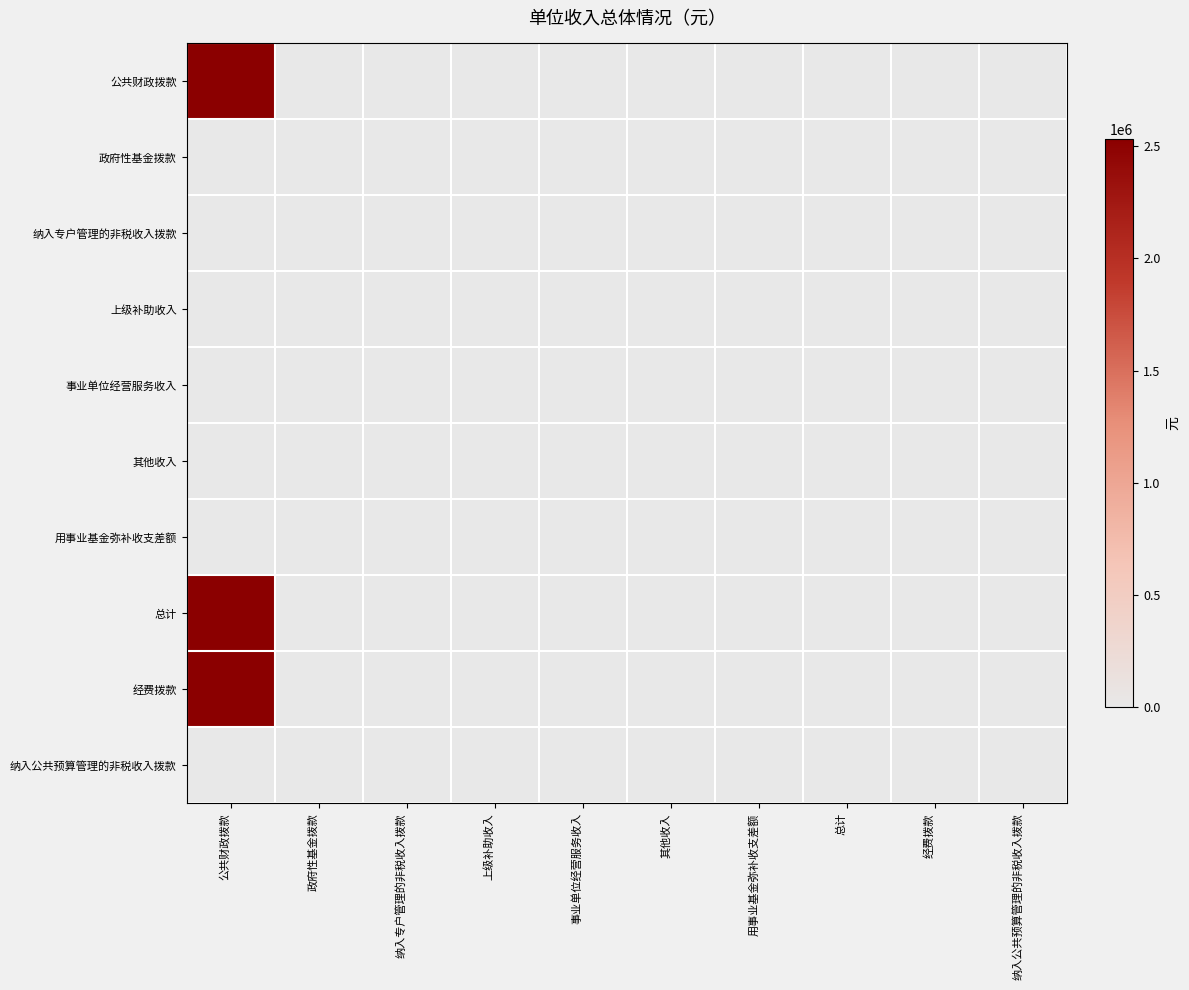

Reading left to right, transcribe all the data shown in this chart.

公共财政拨款: 公共财政拨款=2529068.6	政府性基金拨款=0.0	纳入专户管理的非税收入拨款=0.0	上级补助收入=0.0	事业单位经营服务收入=0.0	其他收入=0.0	用事业基金弥补收支差额=0.0	总计=0.0	经费拨款=0.0	纳入公共预算管理的非税收入拨款=0.0
政府性基金拨款: 公共财政拨款=0.0	政府性基金拨款=0.0	纳入专户管理的非税收入拨款=0.0	上级补助收入=0.0	事业单位经营服务收入=0.0	其他收入=0.0	用事业基金弥补收支差额=0.0	总计=0.0	经费拨款=0.0	纳入公共预算管理的非税收入拨款=0.0
纳入专户管理的非税收入拨款: 公共财政拨款=0.0	政府性基金拨款=0.0	纳入专户管理的非税收入拨款=0.0	上级补助收入=0.0	事业单位经营服务收入=0.0	其他收入=0.0	用事业基金弥补收支差额=0.0	总计=0.0	经费拨款=0.0	纳入公共预算管理的非税收入拨款=0.0
上级补助收入: 公共财政拨款=0.0	政府性基金拨款=0.0	纳入专户管理的非税收入拨款=0.0	上级补助收入=0.0	事业单位经营服务收入=0.0	其他收入=0.0	用事业基金弥补收支差额=0.0	总计=0.0	经费拨款=0.0	纳入公共预算管理的非税收入拨款=0.0
事业单位经营服务收入: 公共财政拨款=0.0	政府性基金拨款=0.0	纳入专户管理的非税收入拨款=0.0	上级补助收入=0.0	事业单位经营服务收入=0.0	其他收入=0.0	用事业基金弥补收支差额=0.0	总计=0.0	经费拨款=0.0	纳入公共预算管理的非税收入拨款=0.0
其他收入: 公共财政拨款=0.0	政府性基金拨款=0.0	纳入专户管理的非税收入拨款=0.0	上级补助收入=0.0	事业单位经营服务收入=0.0	其他收入=0.0	用事业基金弥补收支差额=0.0	总计=0.0	经费拨款=0.0	纳入公共预算管理的非税收入拨款=0.0
用事业基金弥补收支差额: 公共财政拨款=0.0	政府性基金拨款=0.0	纳入专户管理的非税收入拨款=0.0	上级补助收入=0.0	事业单位经营服务收入=0.0	其他收入=0.0	用事业基金弥补收支差额=0.0	总计=0.0	经费拨款=0.0	纳入公共预算管理的非税收入拨款=0.0
总计: 公共财政拨款=2529068.6	政府性基金拨款=0.0	纳入专户管理的非税收入拨款=0.0	上级补助收入=0.0	事业单位经营服务收入=0.0	其他收入=0.0	用事业基金弥补收支差额=0.0	总计=0.0	经费拨款=0.0	纳入公共预算管理的非税收入拨款=0.0
经费拨款: 公共财政拨款=2529068.6	政府性基金拨款=0.0	纳入专户管理的非税收入拨款=0.0	上级补助收入=0.0	事业单位经营服务收入=0.0	其他收入=0.0	用事业基金弥补收支差额=0.0	总计=0.0	经费拨款=0.0	纳入公共预算管理的非税收入拨款=0.0
纳入公共预算管理的非税收入拨款: 公共财政拨款=0.0	政府性基金拨款=0.0	纳入专户管理的非税收入拨款=0.0	上级补助收入=0.0	事业单位经营服务收入=0.0	其他收入=0.0	用事业基金弥补收支差额=0.0	总计=0.0	经费拨款=0.0	纳入公共预算管理的非税收入拨款=0.0